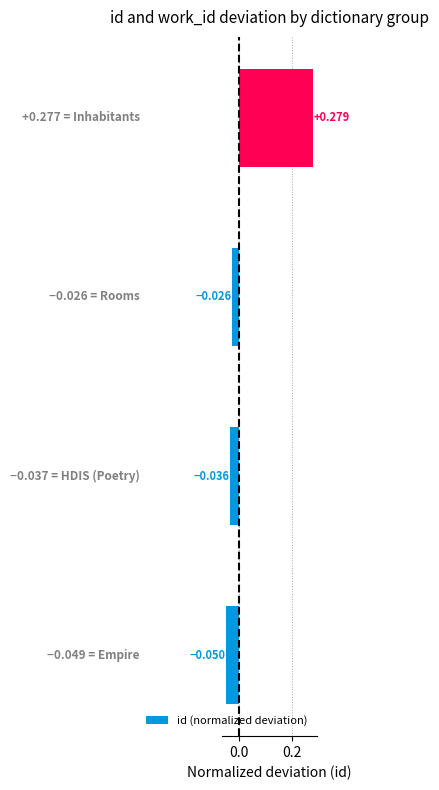

Are the bars horizontal?

Yes